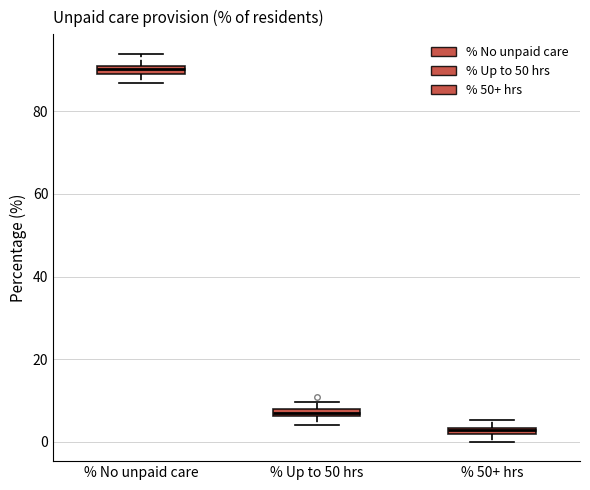

Where is the lower edge of the box for % Up to 50 hrs on the y-axis? The values are not printed on the chart, so give them approximately, as read against the axis.

6